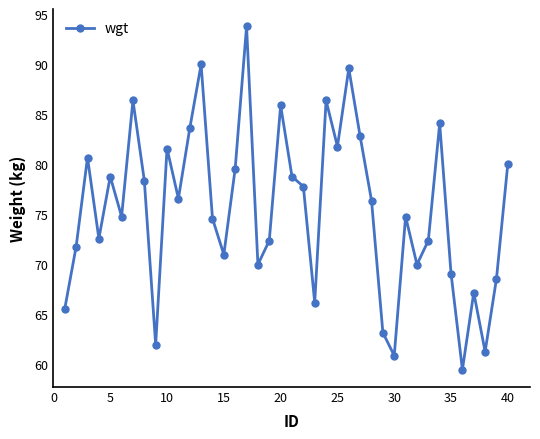

How many points are lower than both their immediate neighbors (excluding endpoints)?

12